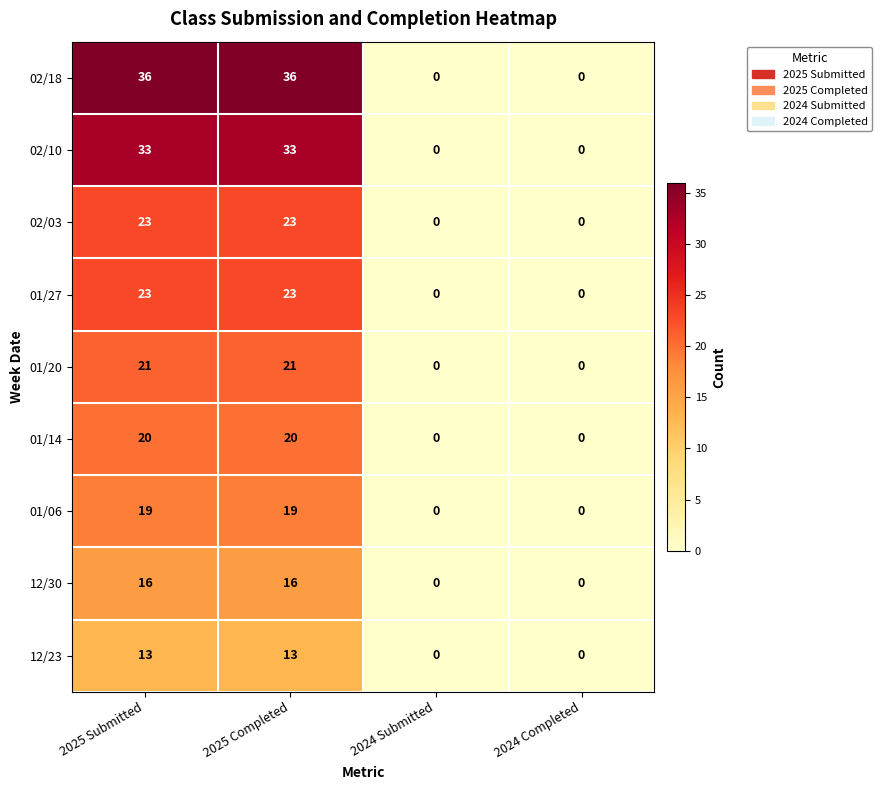

What is the sum of the 02/03 values at 2024 Submitted and 2025 Submitted?

23